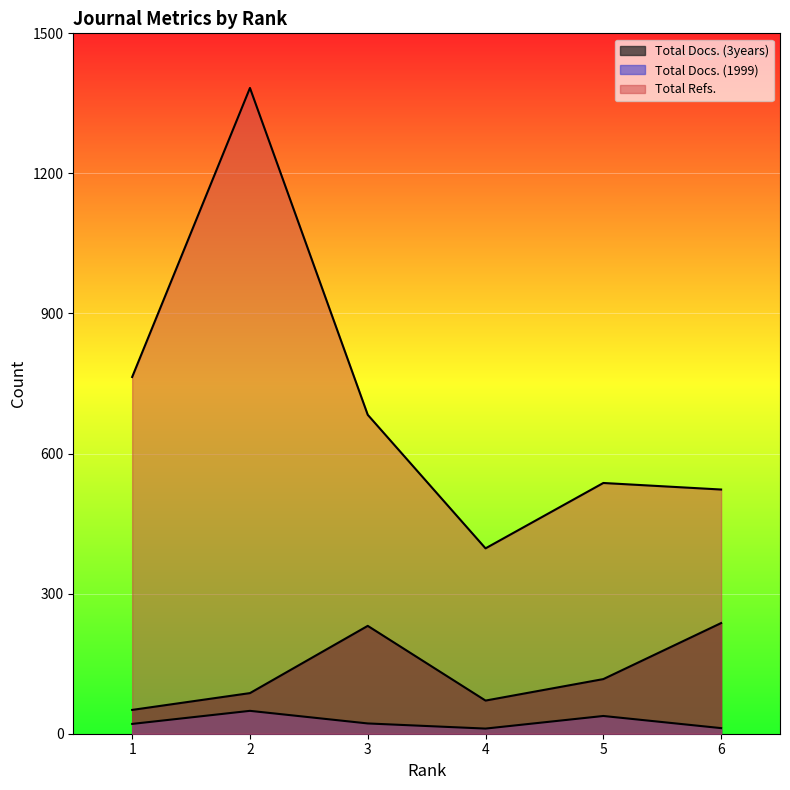

Is the value of Total Docs. (3years) at 1 greater than the value of Total Refs. at 2?

No